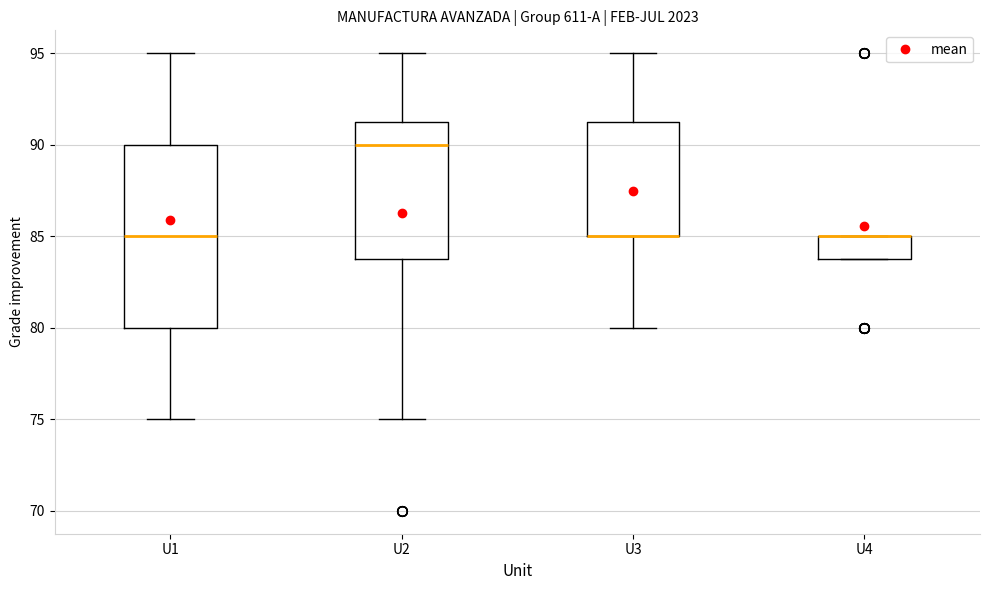

Where does the upper whisker of the box for U1 end on the y-axis? The values are not printed on the chart, so give them approximately, as read against the axis.

95.0